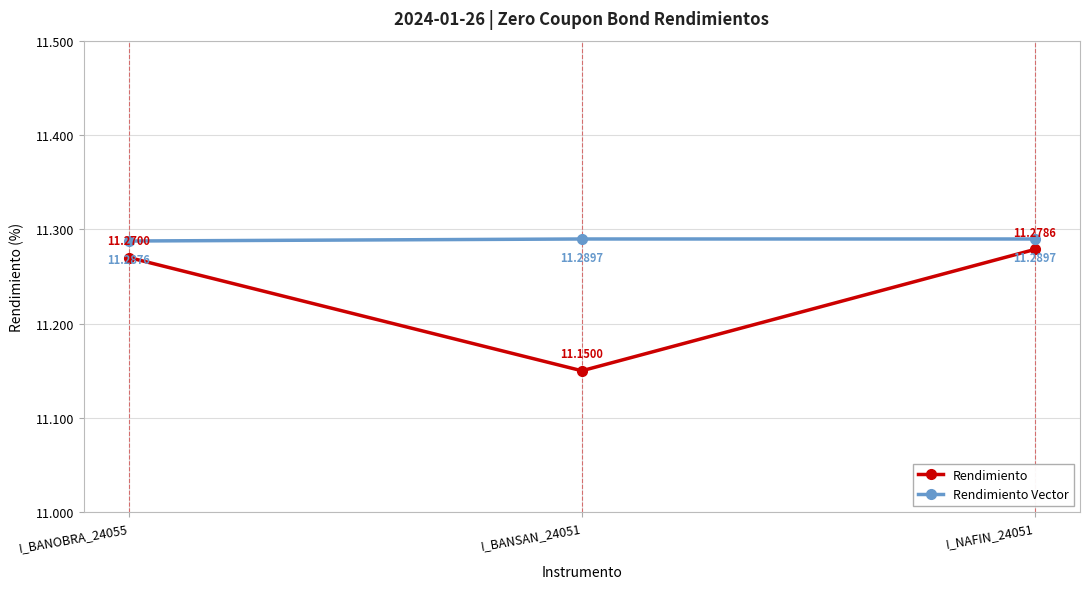

At how many categories does at least one series exceed 11?

3